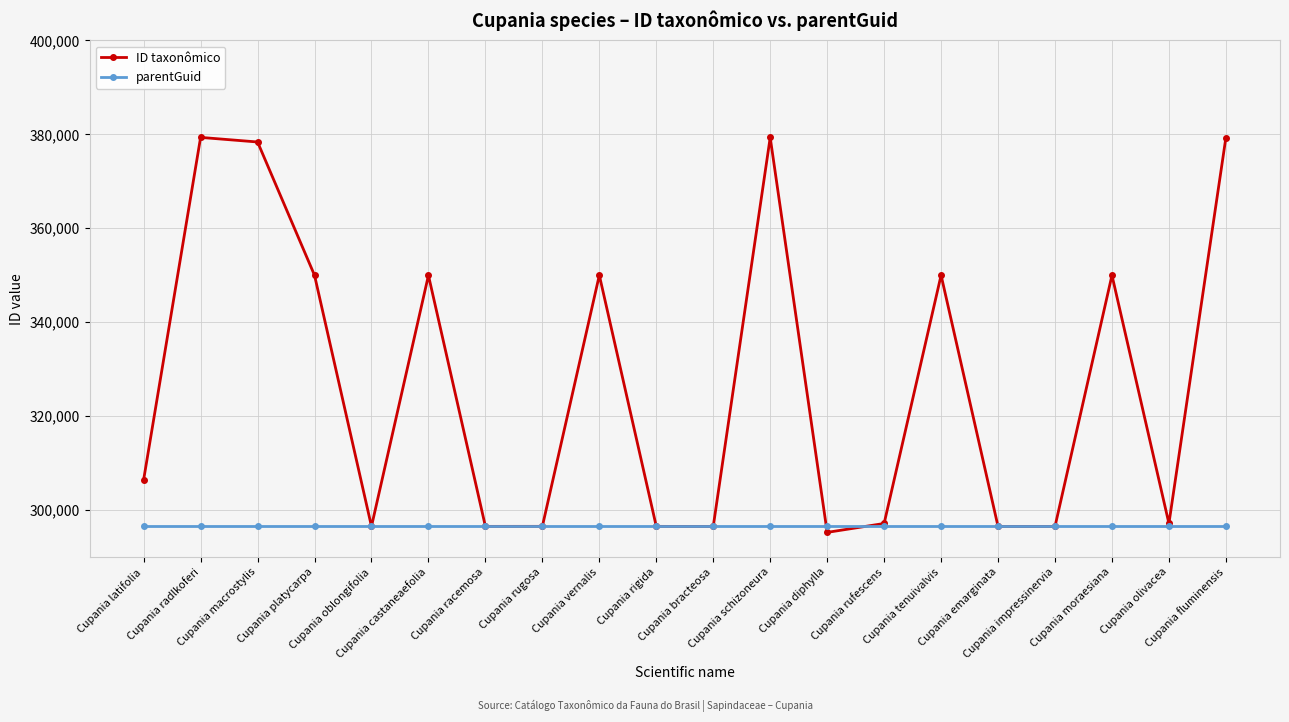

How many interior local peaks does the ID taxonômico series have?

6